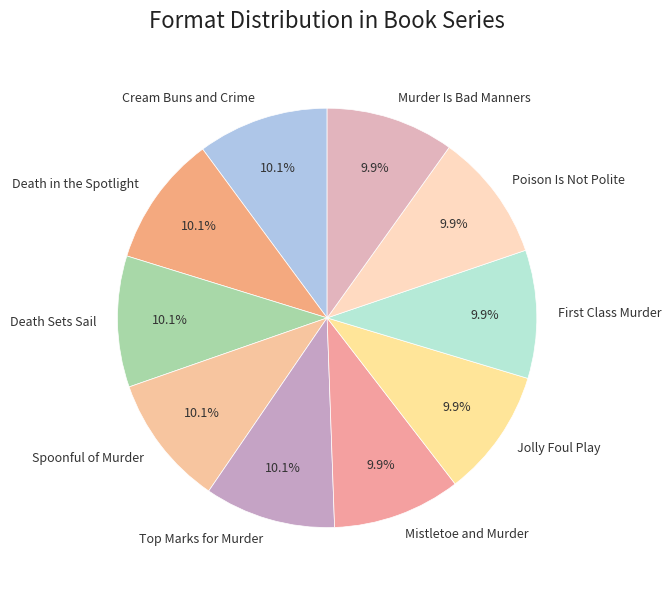

Approximately how many times larger is the value at Spoonful of Murder compared to Jolly Foul Play?

1.0